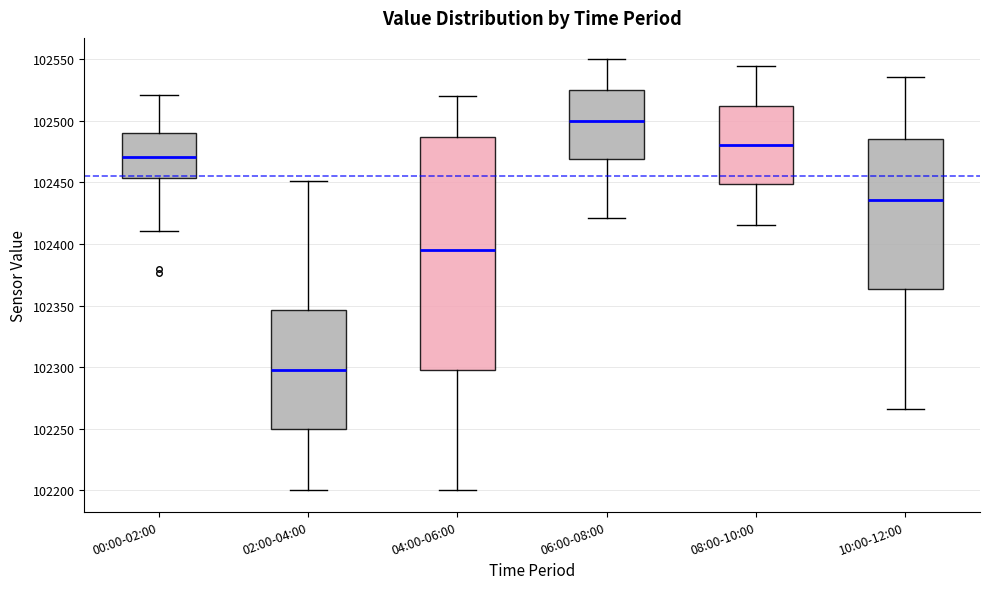

Where is the lower edge of the box for 06:00-08:00 on the y-axis? The values are not printed on the chart, so give them approximately, as read against the axis.

102470